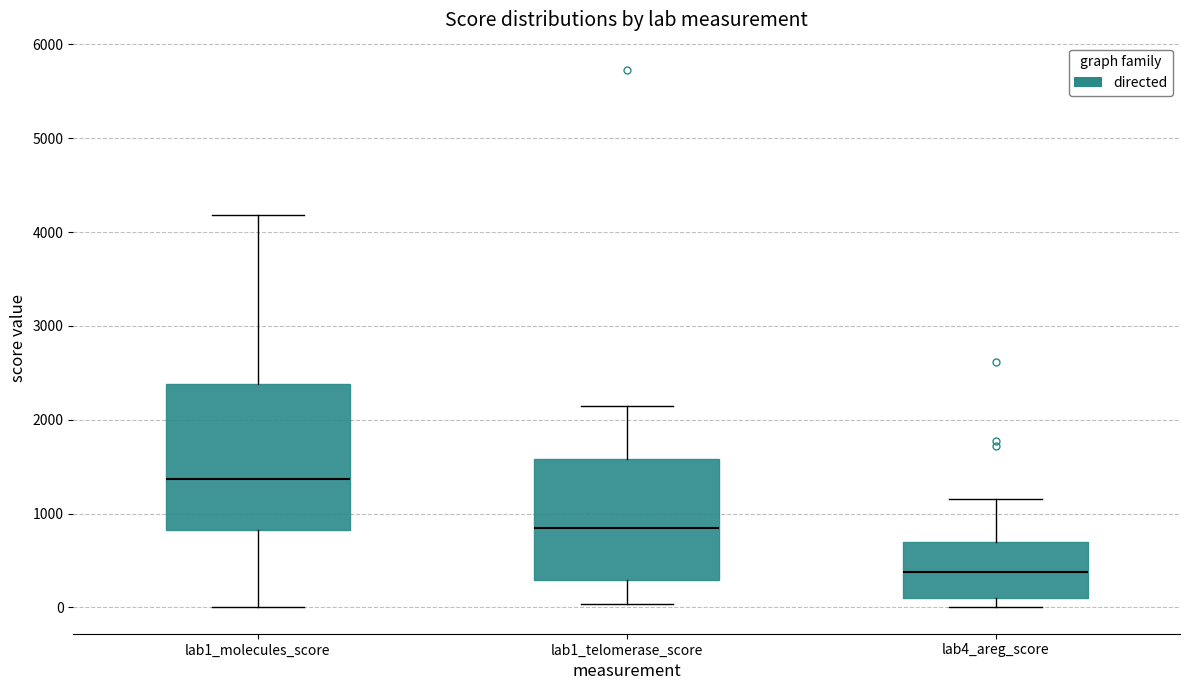

Reading left to right, transcribe this box plot: for each box, give where its median line is, the range the box spans, and where its two whiskers end, as read against the y-axis. The values are not printed on the chart, so give them approximately, as read against the axis.

lab1_molecules_score: median 1400, box 800 to 2400, whiskers 0 to 4200
lab1_telomerase_score: median 800, box 300 to 1600, whiskers 0 to 2100
lab4_areg_score: median 400, box 100 to 700, whiskers 0 to 1200